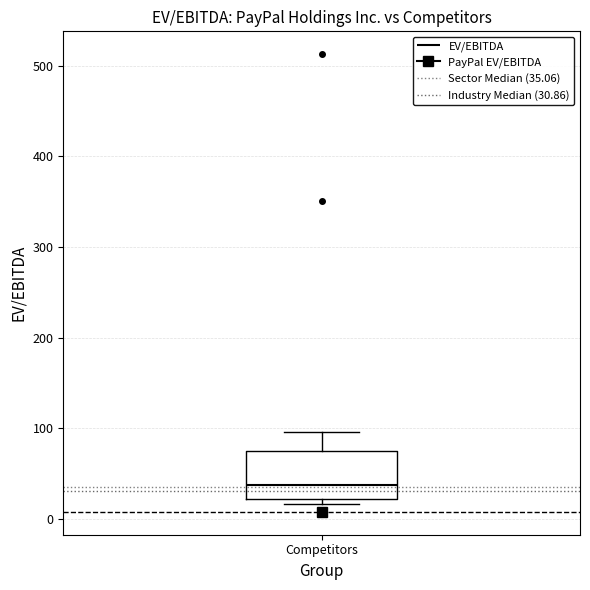

Transcribe this box plot: give where the median line is, the range the box spans, and where the two whiskers end, as read against the y-axis. The values are not printed on the chart, so give them approximately, as read against the axis.

median 40, box 20 to 80, whiskers 20 (just below the box's lower edge) to 100